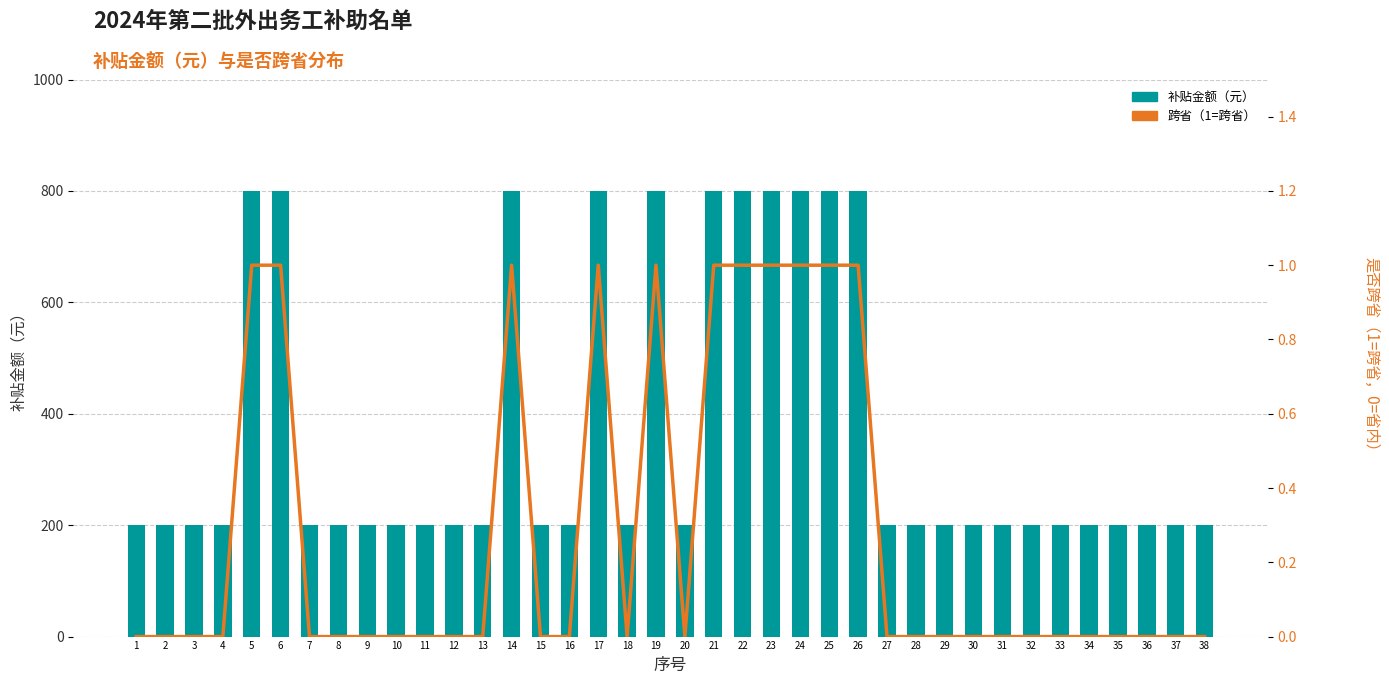

Reading left to right, list all the values displayed in this chart.

补贴金额（元）: 1=200	2=200	3=200	4=200	5=800	6=800	7=200	8=200	9=200	10=200	11=200	12=200	13=200	14=800	15=200	16=200	17=800	18=200	19=800	20=200	21=800	22=800	23=800	24=800	25=800	26=800	27=200	28=200	29=200	30=200	31=200	32=200	33=200	34=200	35=200	36=200	37=200	38=200
是否跨省: 1=0	2=0	3=0	4=0	5=1	6=1	7=0	8=0	9=0	10=0	11=0	12=0	13=0	14=1	15=0	16=0	17=1	18=0	19=1	20=0	21=1	22=1	23=1	24=1	25=1	26=1	27=0	28=0	29=0	30=0	31=0	32=0	33=0	34=0	35=0	36=0	37=0	38=0